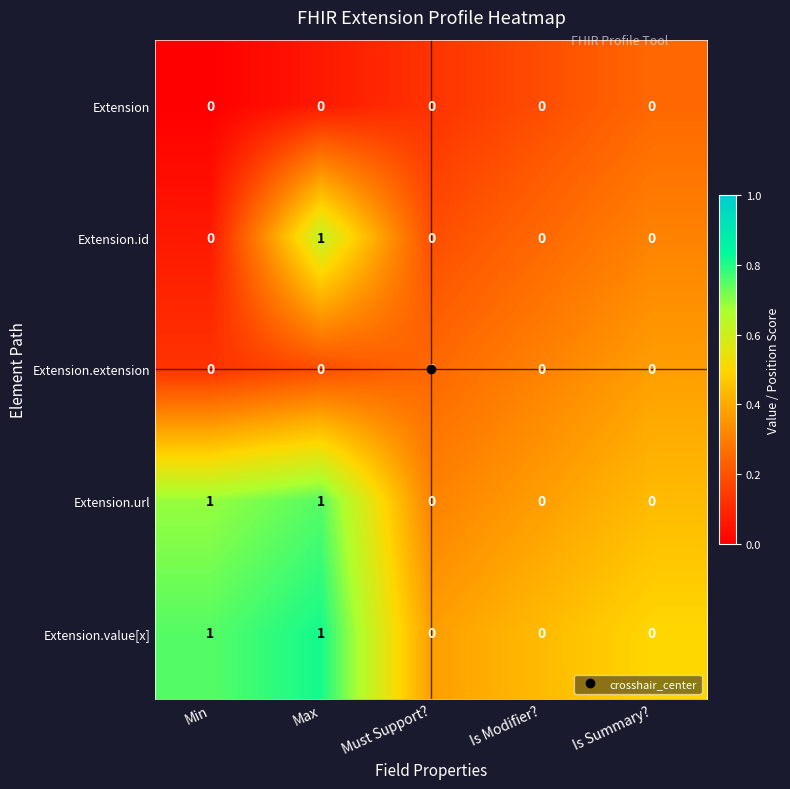

Between Min and Max, which series saw the biggest shift?

Extension.id